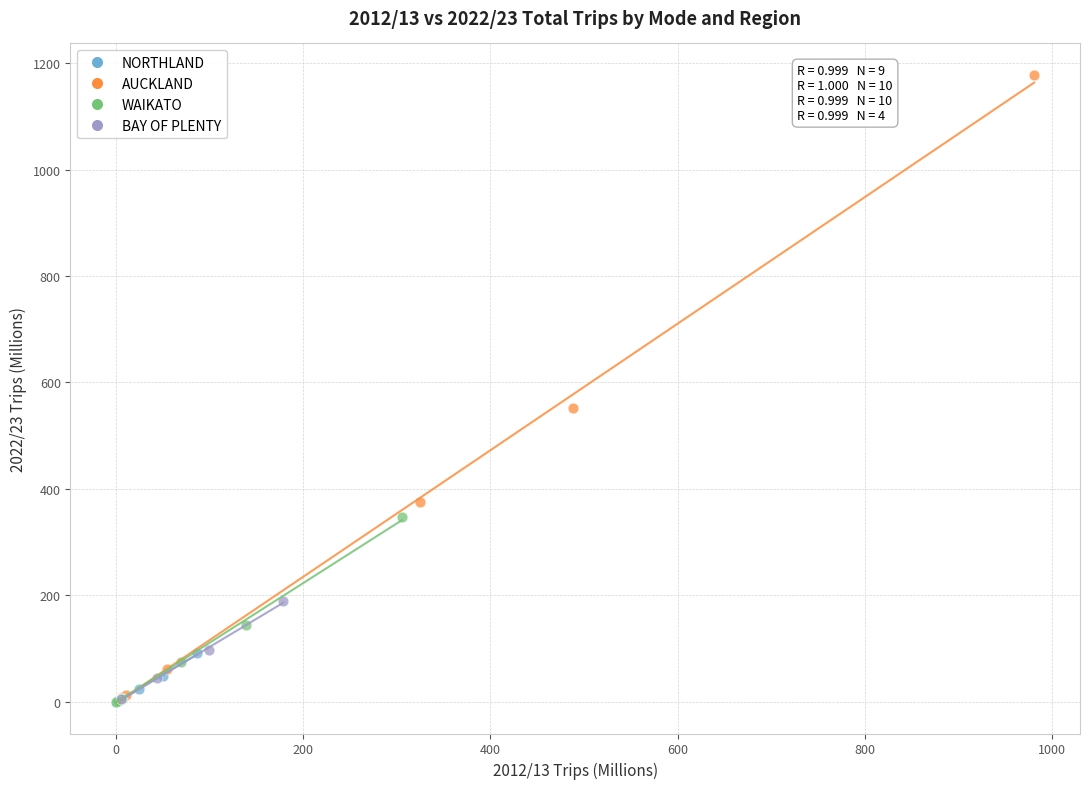

Which series has the largest Y range (max minus min)?

AUCKLAND